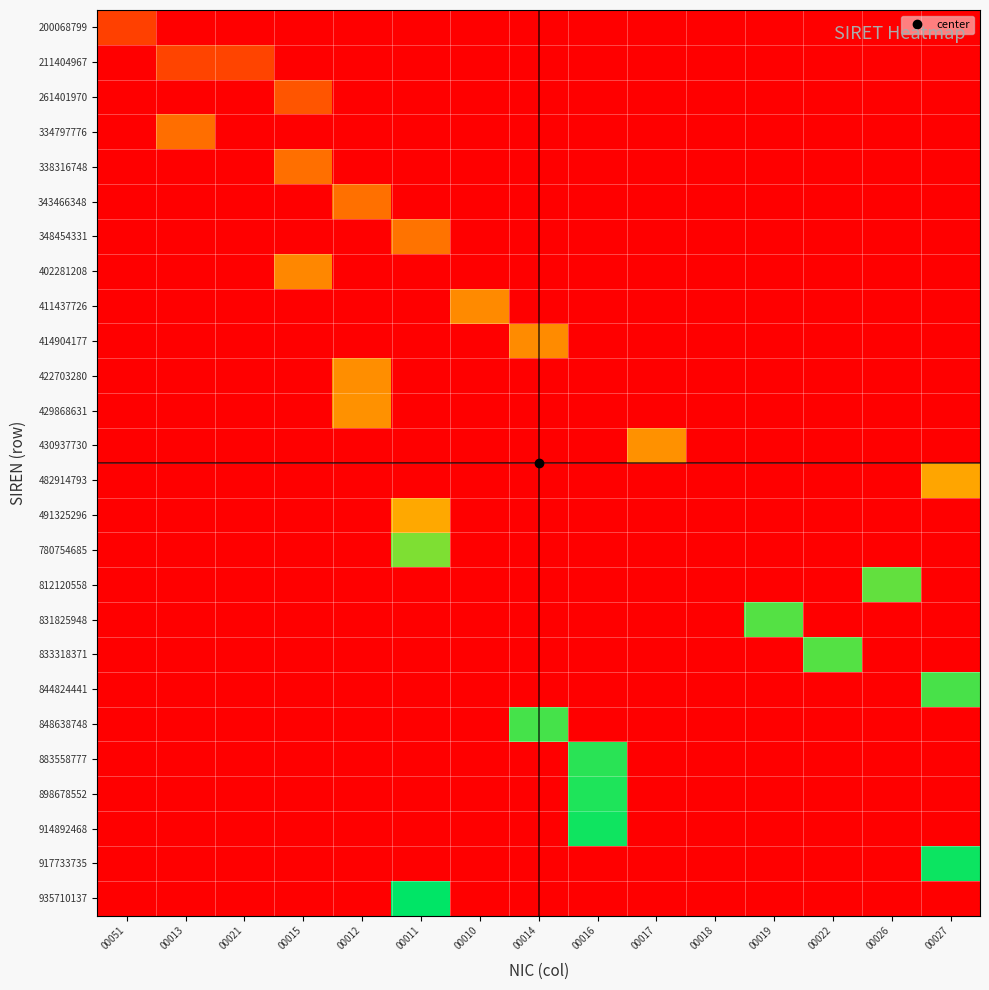

Reading left to right, extract all data points from this chart.

200068799: 00051=0.2	00013=0.0	00021=0.0	00015=0.0	00012=0.0	00011=0.0	00010=0.0	00014=0.0	00016=0.0	00017=0.0	00018=0.0	00019=0.0	00022=0.0	00026=0.0	00027=0.0
211404967: 00051=0.0	00013=0.2	00021=0.2	00015=0.0	00012=0.0	00011=0.0	00010=0.0	00014=0.0	00016=0.0	00017=0.0	00018=0.0	00019=0.0	00022=0.0	00026=0.0	00027=0.0
261401970: 00051=0.0	00013=0.0	00021=0.0	00015=0.3	00012=0.0	00011=0.0	00010=0.0	00014=0.0	00016=0.0	00017=0.0	00018=0.0	00019=0.0	00022=0.0	00026=0.0	00027=0.0
334797776: 00051=0.0	00013=0.4	00021=0.0	00015=0.0	00012=0.0	00011=0.0	00010=0.0	00014=0.0	00016=0.0	00017=0.0	00018=0.0	00019=0.0	00022=0.0	00026=0.0	00027=0.0
338316748: 00051=0.0	00013=0.0	00021=0.0	00015=0.4	00012=0.0	00011=0.0	00010=0.0	00014=0.0	00016=0.0	00017=0.0	00018=0.0	00019=0.0	00022=0.0	00026=0.0	00027=0.0
343466348: 00051=0.0	00013=0.0	00021=0.0	00015=0.0	00012=0.4	00011=0.0	00010=0.0	00014=0.0	00016=0.0	00017=0.0	00018=0.0	00019=0.0	00022=0.0	00026=0.0	00027=0.0
348454331: 00051=0.0	00013=0.0	00021=0.0	00015=0.0	00012=0.0	00011=0.4	00010=0.0	00014=0.0	00016=0.0	00017=0.0	00018=0.0	00019=0.0	00022=0.0	00026=0.0	00027=0.0
402281208: 00051=0.0	00013=0.0	00021=0.0	00015=0.4	00012=0.0	00011=0.0	00010=0.0	00014=0.0	00016=0.0	00017=0.0	00018=0.0	00019=0.0	00022=0.0	00026=0.0	00027=0.0
411437726: 00051=0.0	00013=0.0	00021=0.0	00015=0.0	00012=0.0	00011=0.0	00010=0.4	00014=0.0	00016=0.0	00017=0.0	00018=0.0	00019=0.0	00022=0.0	00026=0.0	00027=0.0
414904177: 00051=0.0	00013=0.0	00021=0.0	00015=0.0	00012=0.0	00011=0.0	00010=0.0	00014=0.4	00016=0.0	00017=0.0	00018=0.0	00019=0.0	00022=0.0	00026=0.0	00027=0.0
422703280: 00051=0.0	00013=0.0	00021=0.0	00015=0.0	00012=0.5	00011=0.0	00010=0.0	00014=0.0	00016=0.0	00017=0.0	00018=0.0	00019=0.0	00022=0.0	00026=0.0	00027=0.0
429868631: 00051=0.0	00013=0.0	00021=0.0	00015=0.0	00012=0.5	00011=0.0	00010=0.0	00014=0.0	00016=0.0	00017=0.0	00018=0.0	00019=0.0	00022=0.0	00026=0.0	00027=0.0
430937730: 00051=0.0	00013=0.0	00021=0.0	00015=0.0	00012=0.0	00011=0.0	00010=0.0	00014=0.0	00016=0.0	00017=0.5	00018=0.0	00019=0.0	00022=0.0	00026=0.0	00027=0.0
482914793: 00051=0.0	00013=0.0	00021=0.0	00015=0.0	00012=0.0	00011=0.0	00010=0.0	00014=0.0	00016=0.0	00017=0.0	00018=0.0	00019=0.0	00022=0.0	00026=0.0	00027=0.5
491325296: 00051=0.0	00013=0.0	00021=0.0	00015=0.0	00012=0.0	00011=0.5	00010=0.0	00014=0.0	00016=0.0	00017=0.0	00018=0.0	00019=0.0	00022=0.0	00026=0.0	00027=0.0
780754685: 00051=0.0	00013=0.0	00021=0.0	00015=0.0	00012=0.0	00011=0.8	00010=0.0	00014=0.0	00016=0.0	00017=0.0	00018=0.0	00019=0.0	00022=0.0	00026=0.0	00027=0.0
812120558: 00051=0.0	00013=0.0	00021=0.0	00015=0.0	00012=0.0	00011=0.0	00010=0.0	00014=0.0	00016=0.0	00017=0.0	00018=0.0	00019=0.0	00022=0.0	00026=0.9	00027=0.0
831825948: 00051=0.0	00013=0.0	00021=0.0	00015=0.0	00012=0.0	00011=0.0	00010=0.0	00014=0.0	00016=0.0	00017=0.0	00018=0.0	00019=0.9	00022=0.0	00026=0.0	00027=0.0
833318371: 00051=0.0	00013=0.0	00021=0.0	00015=0.0	00012=0.0	00011=0.0	00010=0.0	00014=0.0	00016=0.0	00017=0.0	00018=0.0	00019=0.0	00022=0.9	00026=0.0	00027=0.0
844824441: 00051=0.0	00013=0.0	00021=0.0	00015=0.0	00012=0.0	00011=0.0	00010=0.0	00014=0.0	00016=0.0	00017=0.0	00018=0.0	00019=0.0	00022=0.0	00026=0.0	00027=0.9
848638748: 00051=0.0	00013=0.0	00021=0.0	00015=0.0	00012=0.0	00011=0.0	00010=0.0	00014=0.9	00016=0.0	00017=0.0	00018=0.0	00019=0.0	00022=0.0	00026=0.0	00027=0.0
883558777: 00051=0.0	00013=0.0	00021=0.0	00015=0.0	00012=0.0	00011=0.0	00010=0.0	00014=0.0	00016=0.9	00017=0.0	00018=0.0	00019=0.0	00022=0.0	00026=0.0	00027=0.0
898678552: 00051=0.0	00013=0.0	00021=0.0	00015=0.0	00012=0.0	00011=0.0	00010=0.0	00014=0.0	00016=1.0	00017=0.0	00018=0.0	00019=0.0	00022=0.0	00026=0.0	00027=0.0
914892468: 00051=0.0	00013=0.0	00021=0.0	00015=0.0	00012=0.0	00011=0.0	00010=0.0	00014=0.0	00016=1.0	00017=0.0	00018=0.0	00019=0.0	00022=0.0	00026=0.0	00027=0.0
917733735: 00051=0.0	00013=0.0	00021=0.0	00015=0.0	00012=0.0	00011=0.0	00010=0.0	00014=0.0	00016=0.0	00017=0.0	00018=0.0	00019=0.0	00022=0.0	00026=0.0	00027=1.0
935710137: 00051=0.0	00013=0.0	00021=0.0	00015=0.0	00012=0.0	00011=1.0	00010=0.0	00014=0.0	00016=0.0	00017=0.0	00018=0.0	00019=0.0	00022=0.0	00026=0.0	00027=0.0